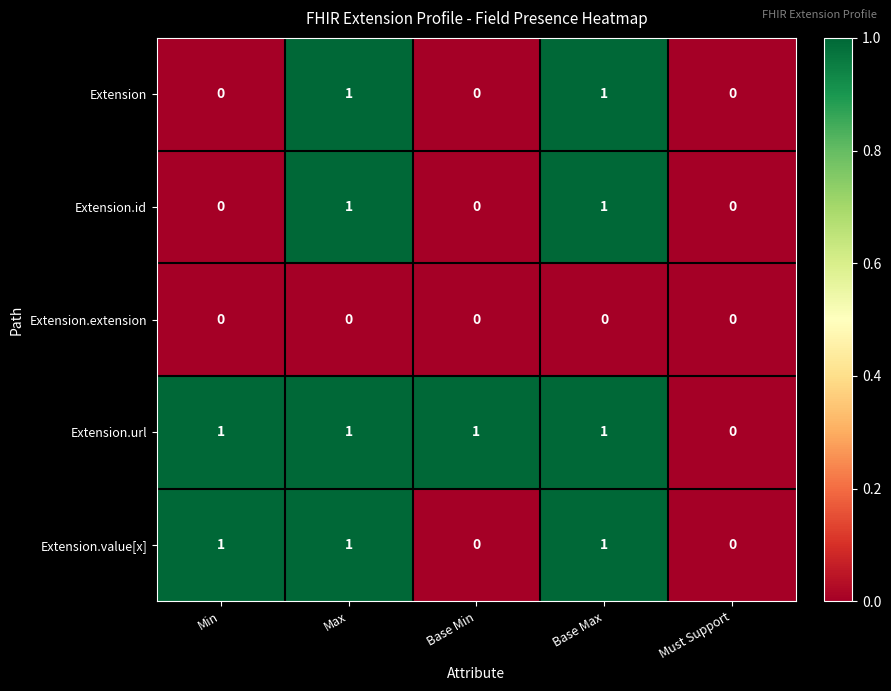

What is the total value across all series at Max?

4